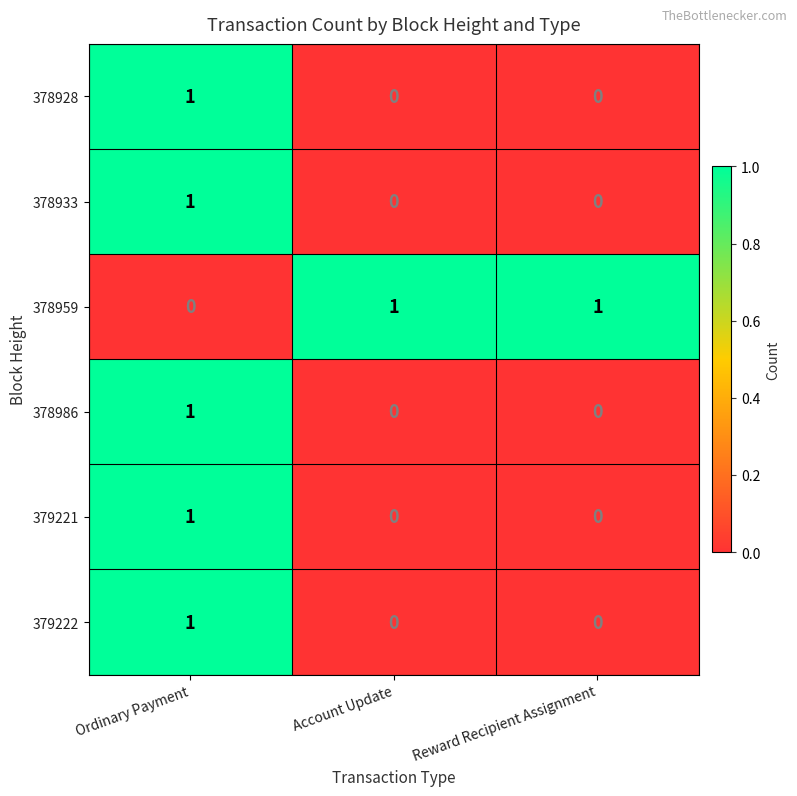

At which category is the sum across all series the highest?

Ordinary Payment